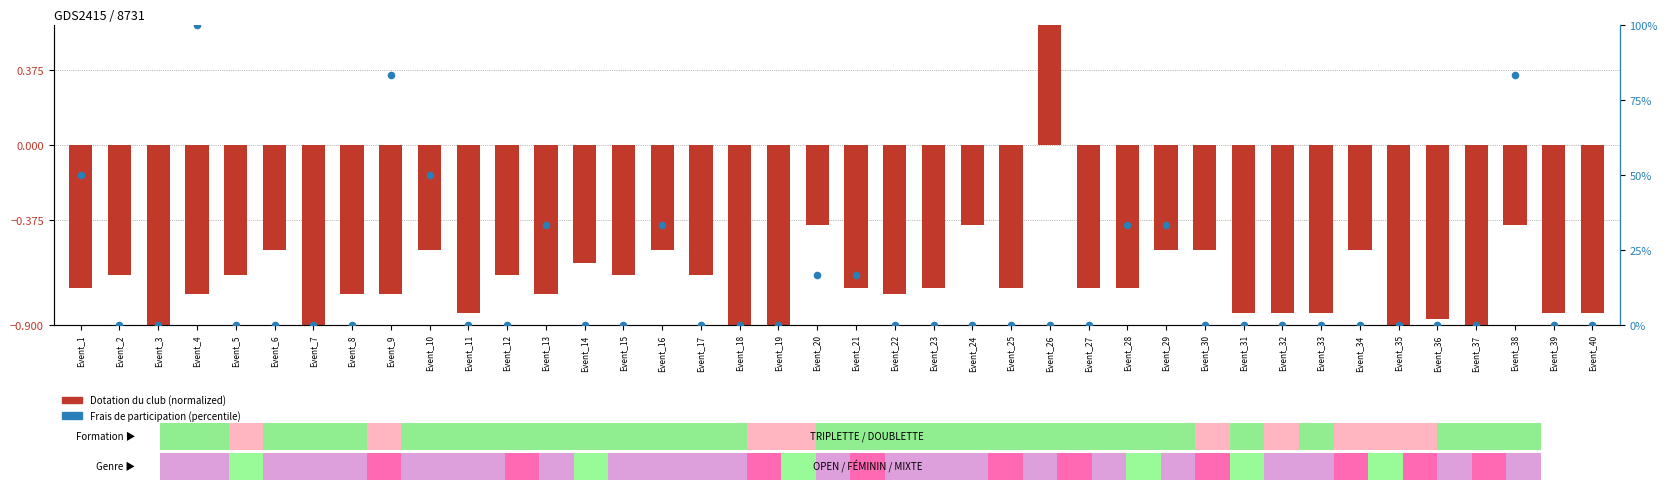

At how many categories does at least one series exceed 90?

1